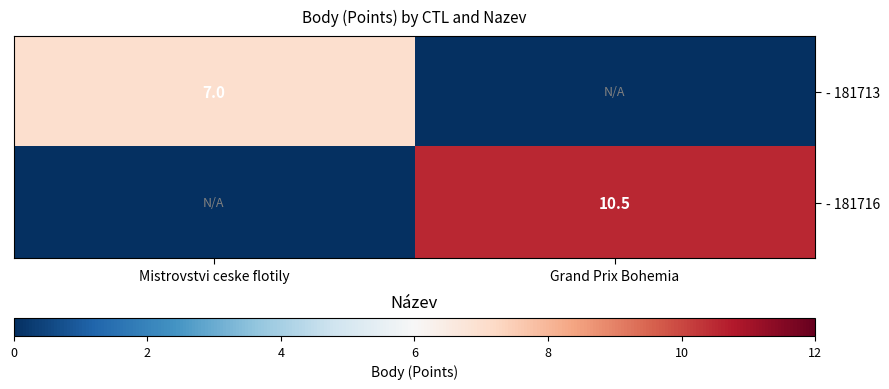

The value of - 181713 at Mistrovstvi ceske flotily is 7.0. True or false?

True